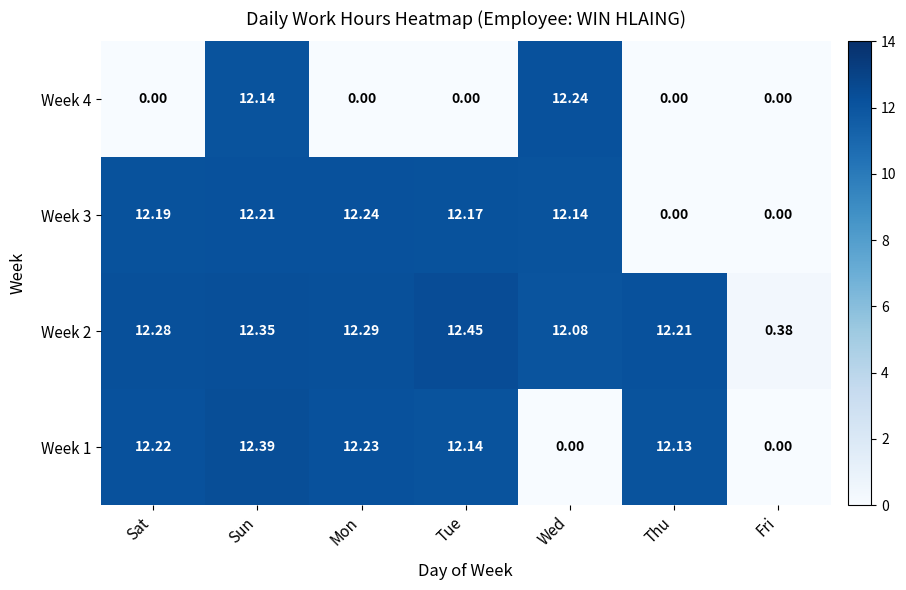

At which label is Week 2 closest to 6?

Fri